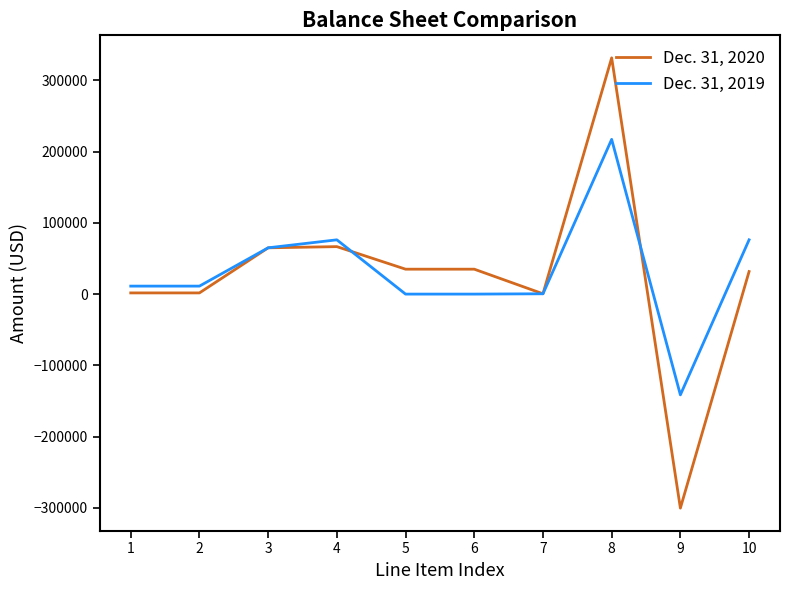

Rank the series at 8 from highest to lowest value.

Dec. 31, 2020, Dec. 31, 2019